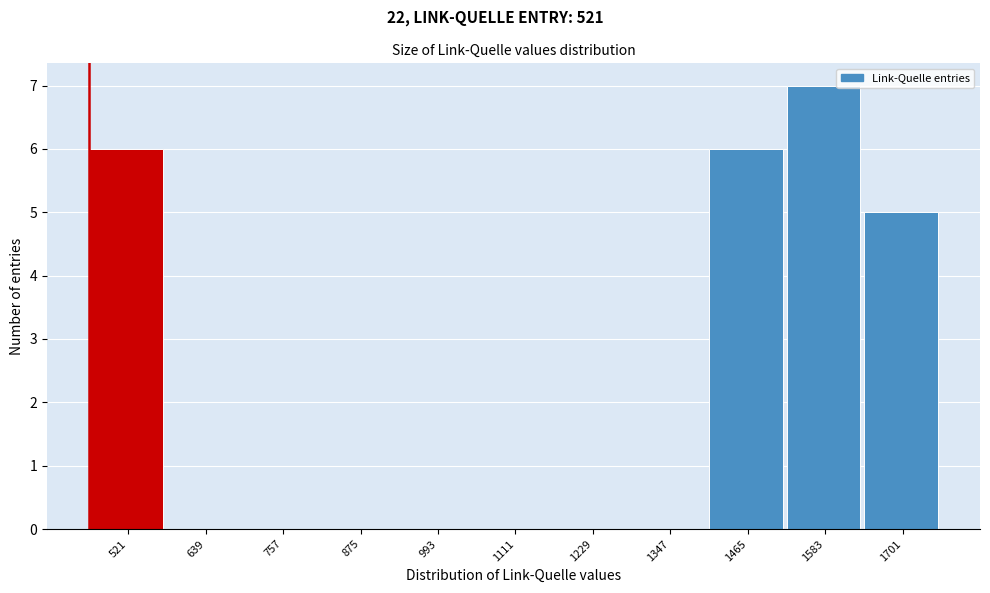

Reading right to left, transcribe all the data shown in this chart.

1701=5	1583=7	1465=6	1347=0	1229=0	1111=0	993=0	875=0	757=0	639=0	521=6